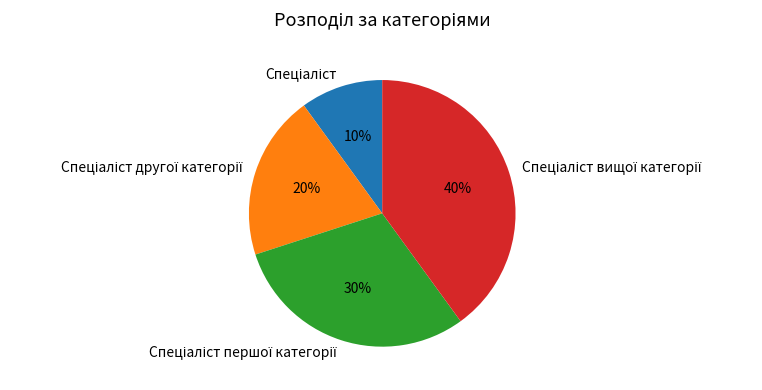

To the nearest percent, what is the average slice percentage?

25%